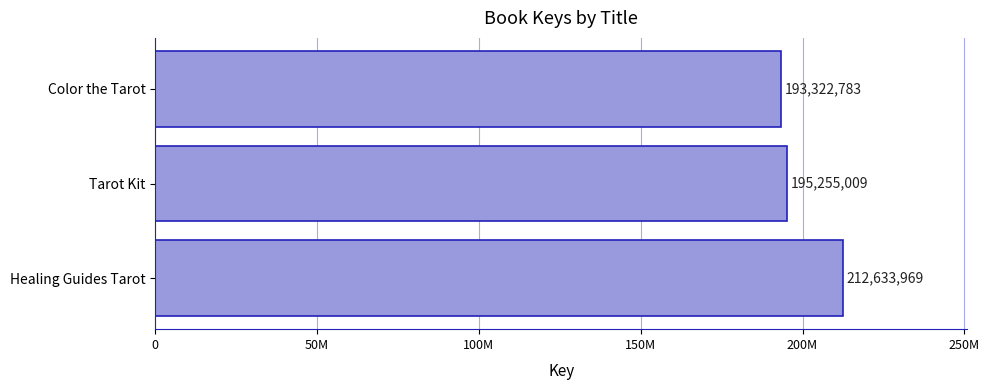

Where is the data nearest to the value 202978376?

Tarot Kit